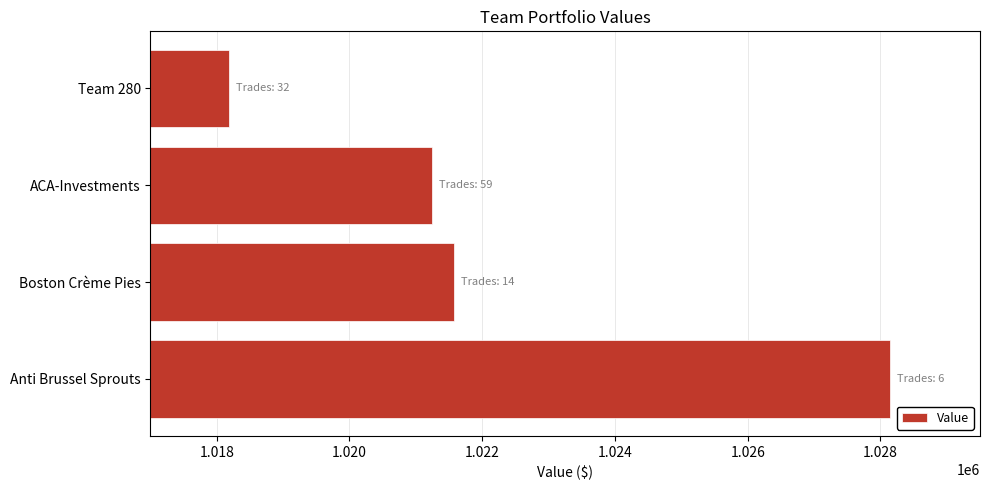

Reading bottom to top, what are all the values shown in this chart?

1028148.3	1021581.9	1021245.6	1018183.1